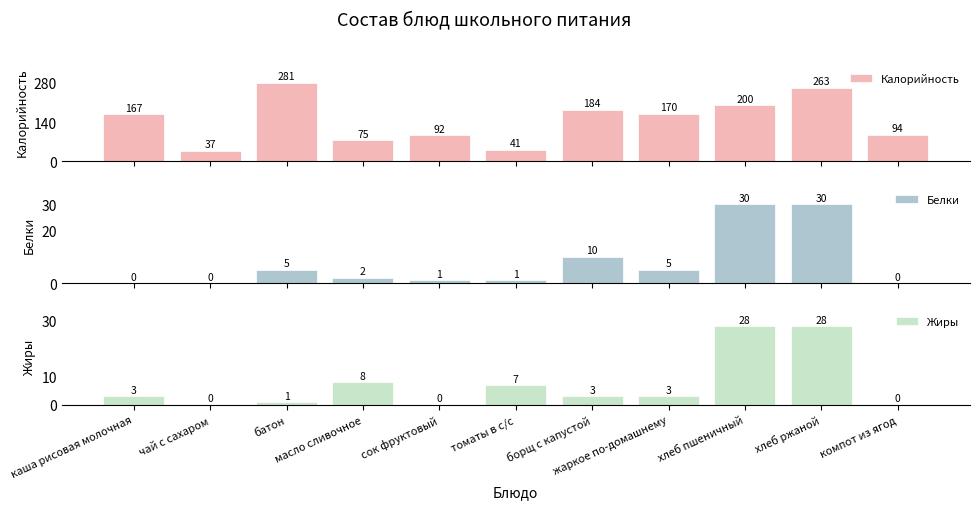

What is the difference between the maximum and minimum values in the Белки series?

30